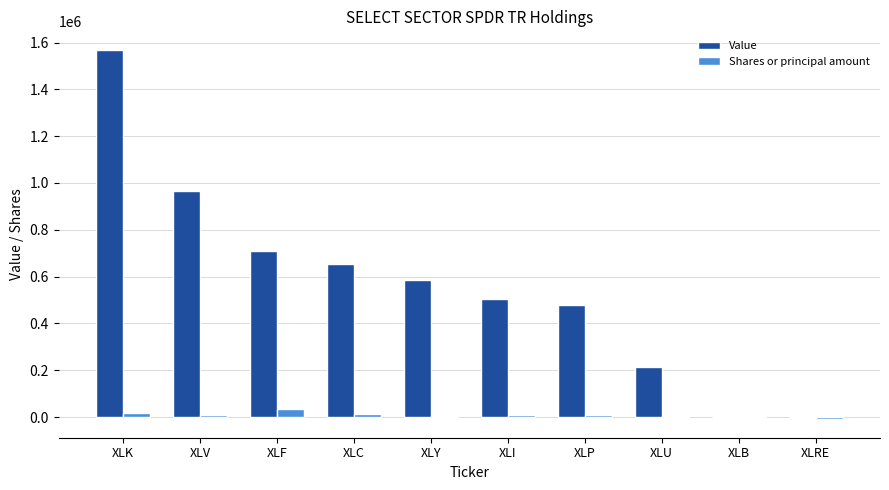

Between XLC and XLU, which series saw the biggest shift?

Value